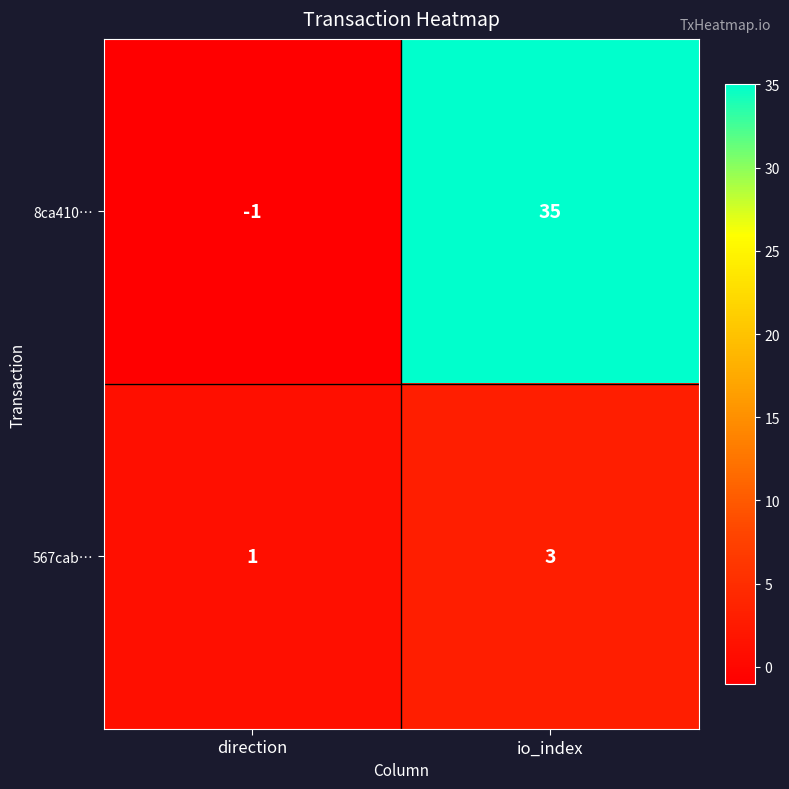

At which label is 567cab… closest to 2?

direction